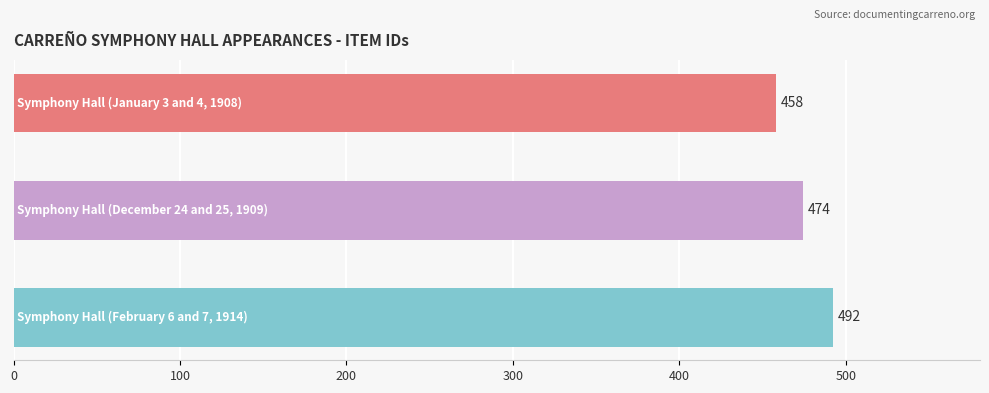

What is the greatest value displayed?

492